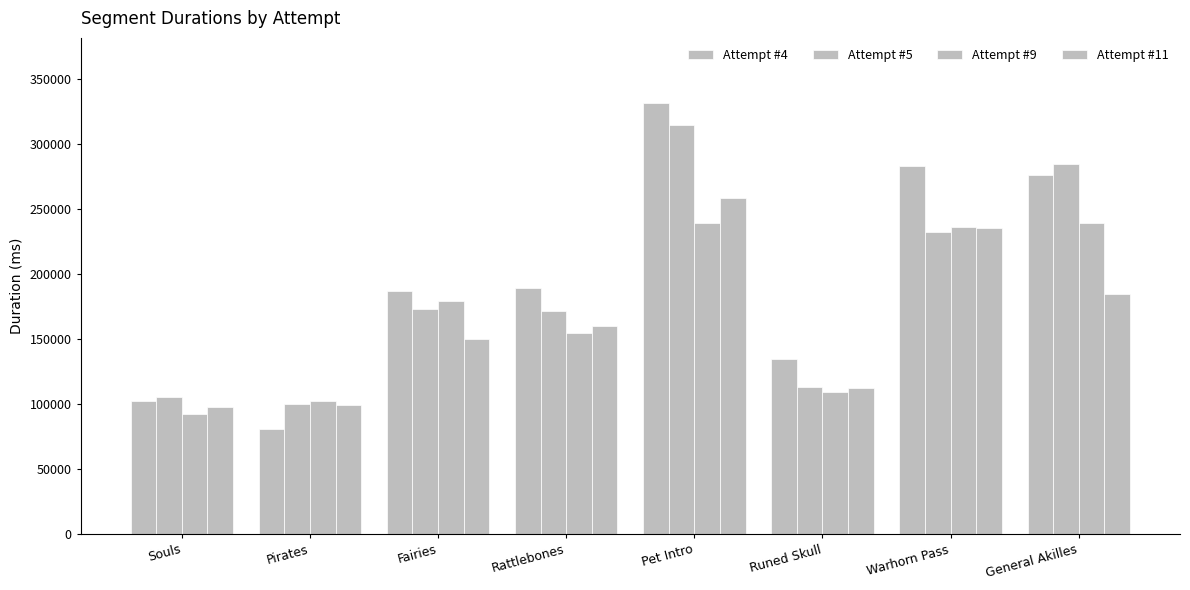

Are the bars grouped side by side (vs. stacked)?

Yes